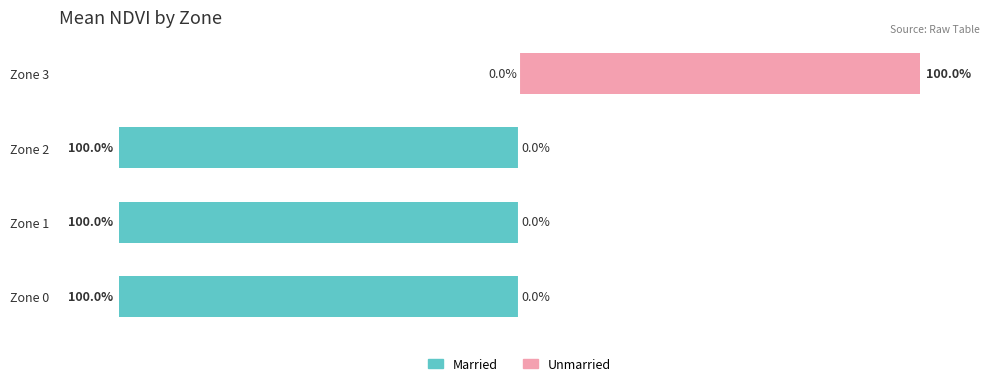

What is the difference between the Unmarried values at Zone 0 and Zone 3?

100